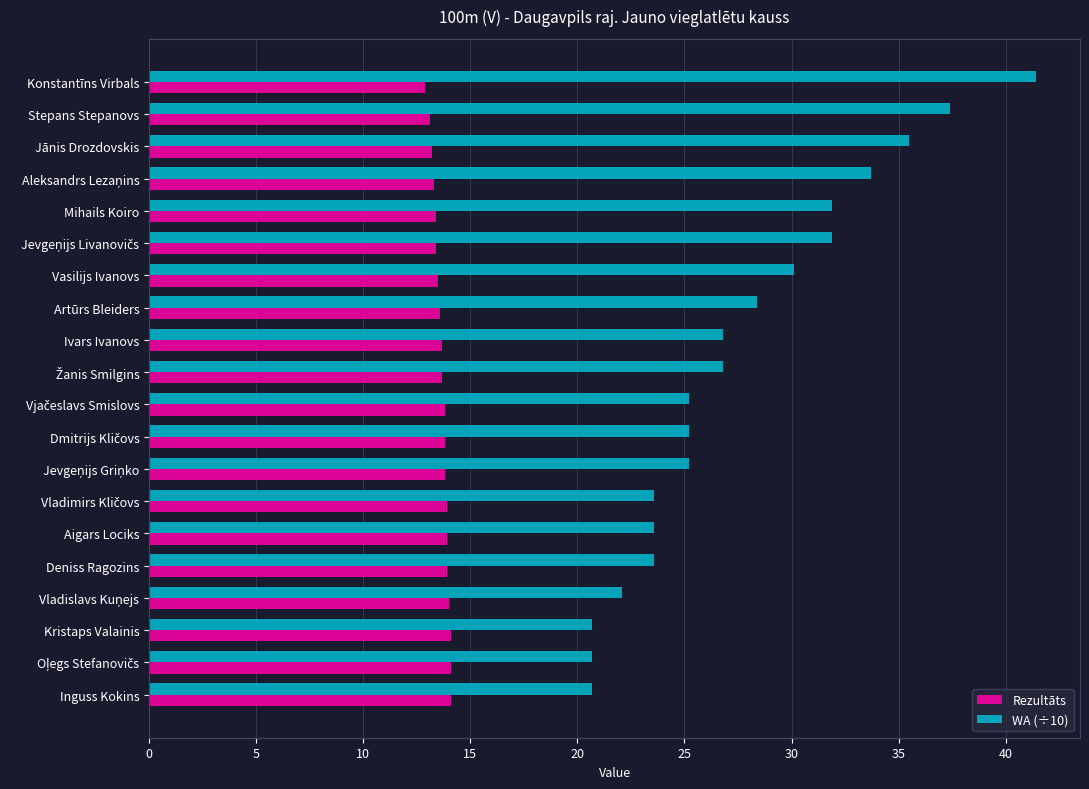

Which series has the largest total across all categories?

WA (÷10)